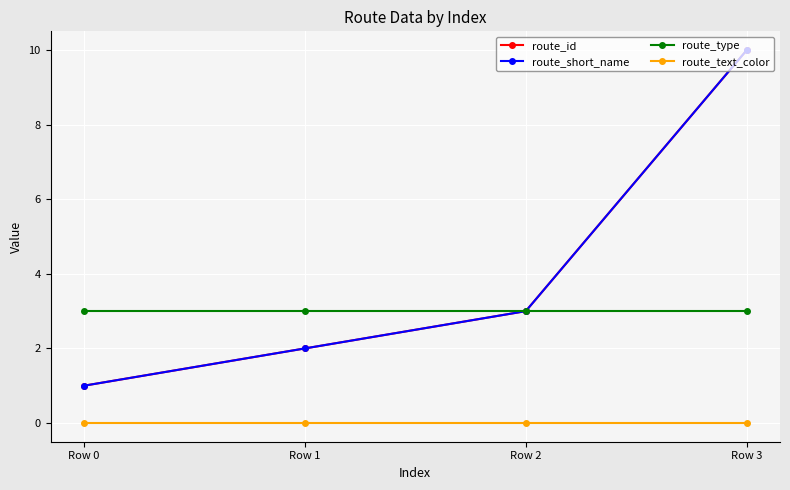

What is the highest value of the route_short_name series?

10